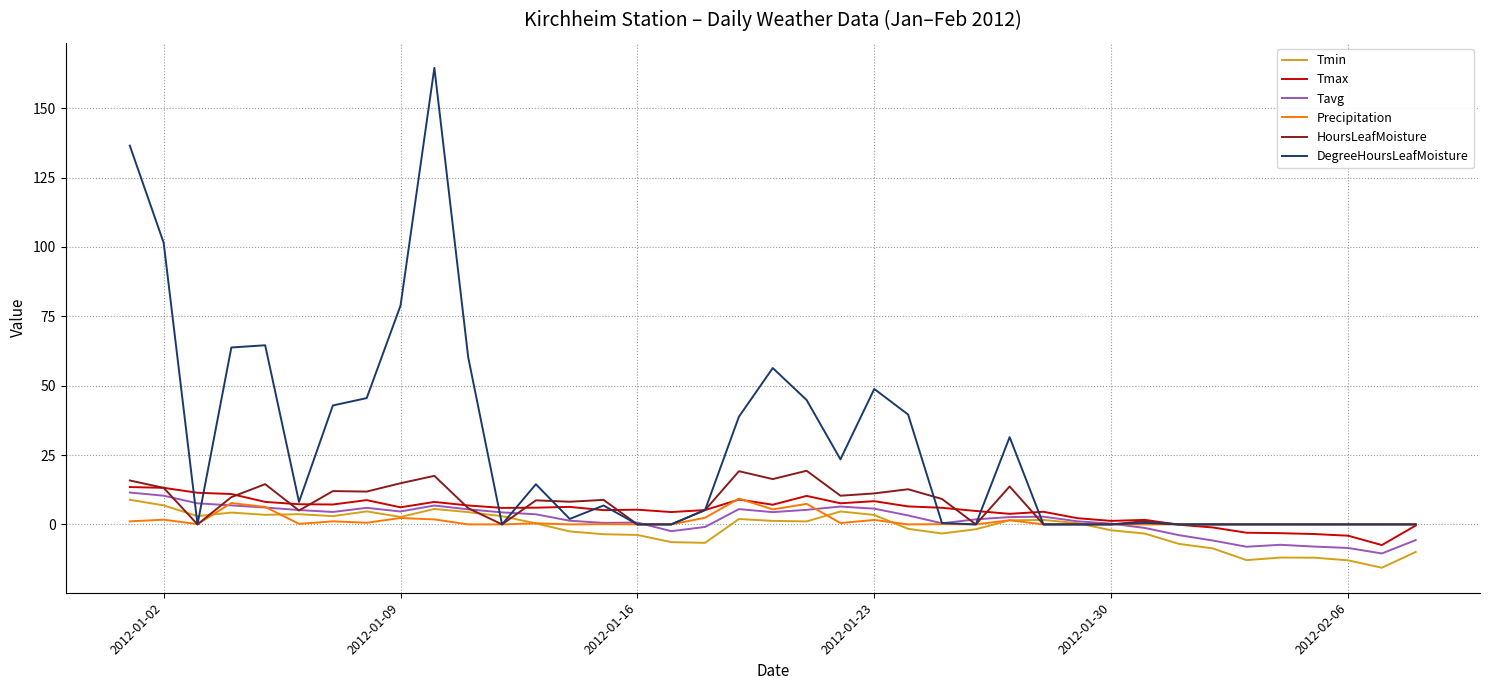

Which series has the largest range (max minus min)?

DegreeHoursLeafMoisture